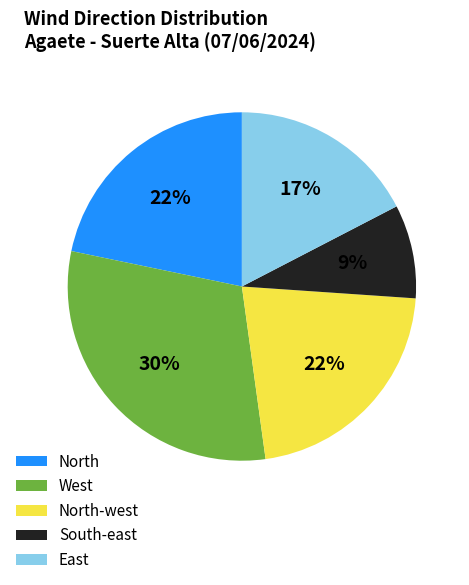

How many slices are in this pie chart?

5